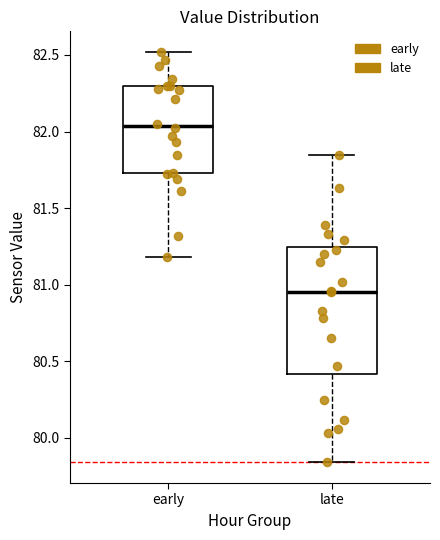

Reading left to right, transcribe this box plot: for each box, give where its median line is, the range the box spans, and where its two whiskers end, as read against the y-axis. The values are not printed on the chart, so give them approximately, as read against the axis.

early: median 82.05, box 81.75 to 82.30, whiskers 81.20 to 82.50
late: median 80.95, box 80.40 to 81.25, whiskers 79.85 to 81.85